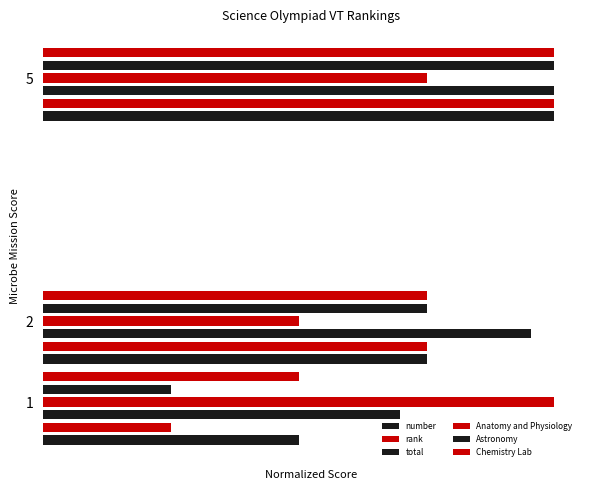

What is the minimum value shown in the chart?

0.9